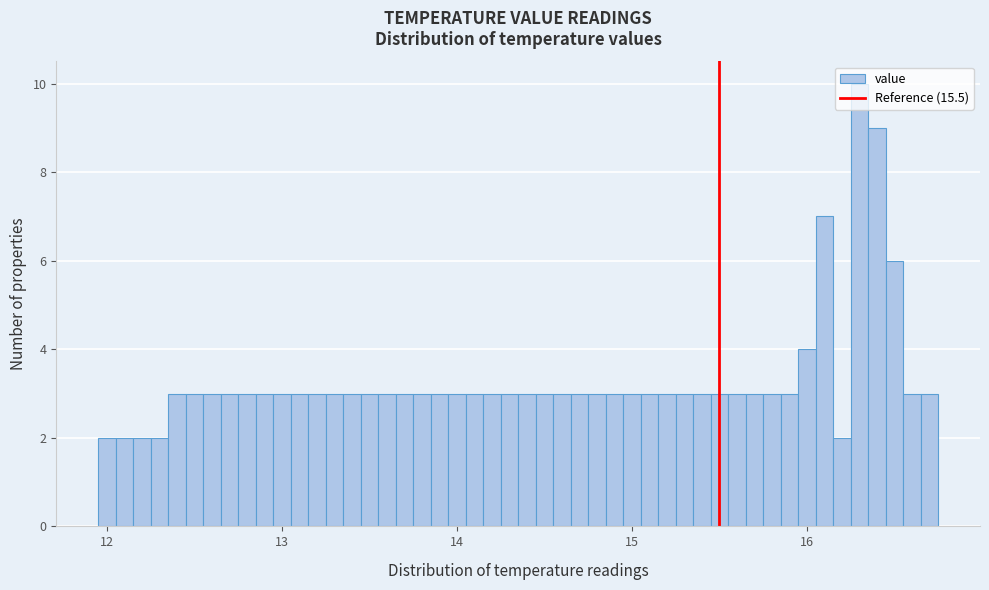

Around what value on the x-axis is the tallest bar? Give the approximate position of its centre, as read against the axis.

16.3